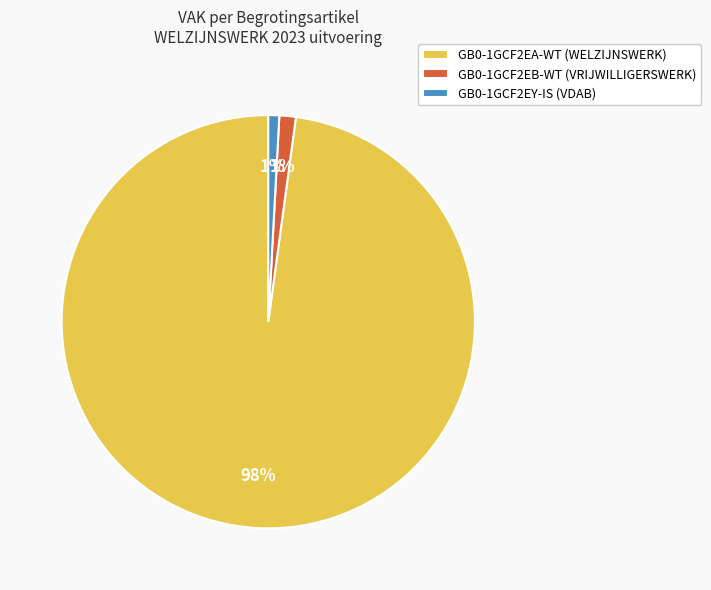

Does any single category account for the majority?

Yes